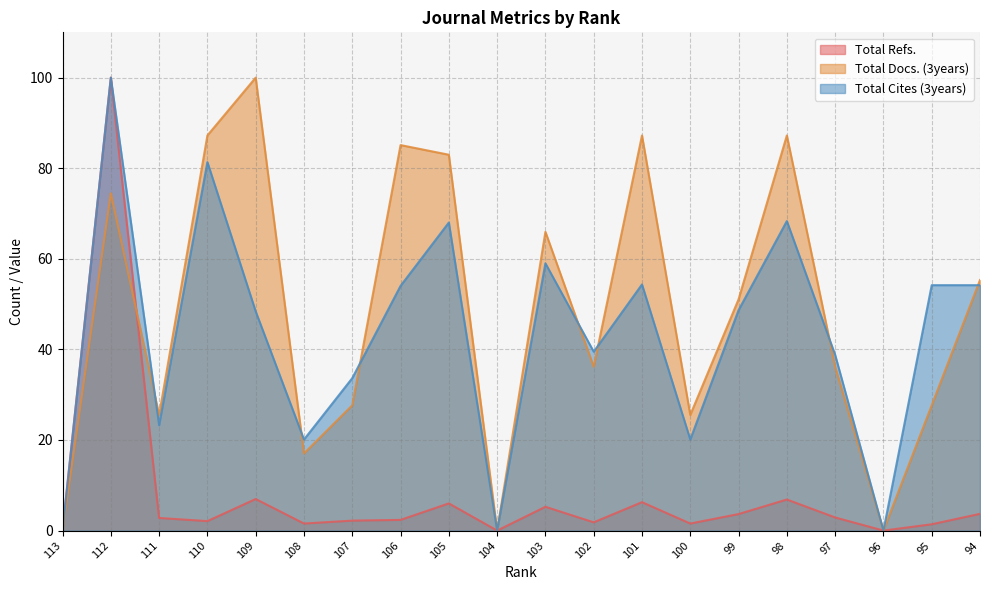

What is the value of the Total Docs. (3years) point at the 2nd from the left?

74.5